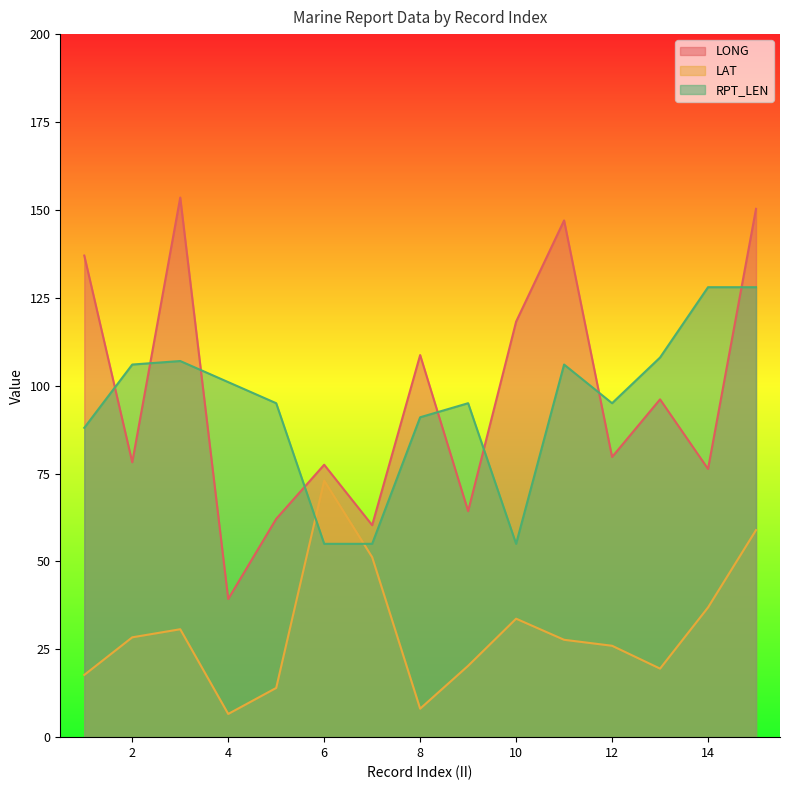

Which has a higher value, 9 or 14?

14